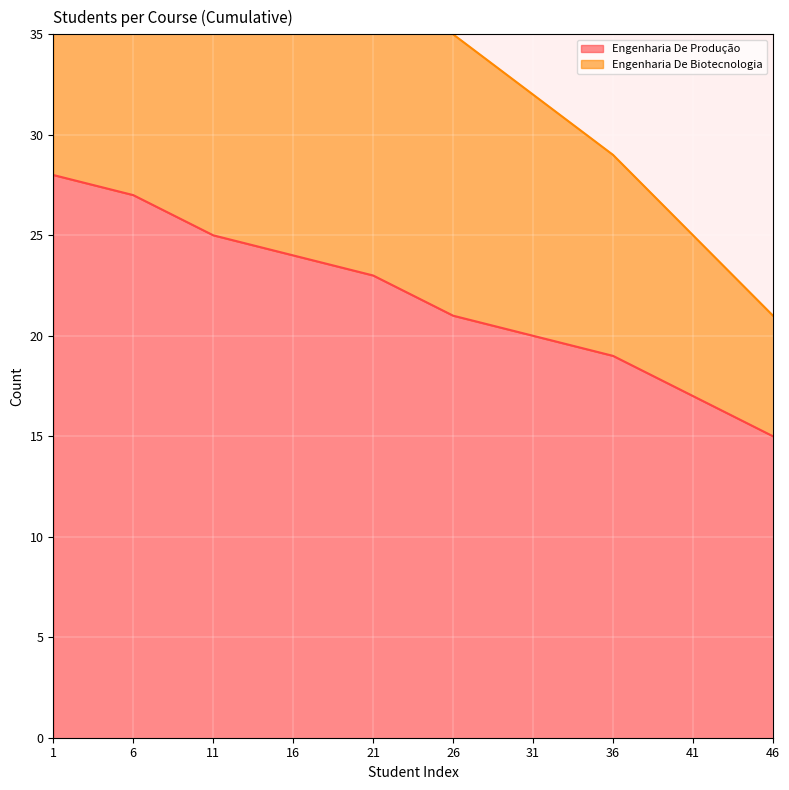

True or false: Engenharia De Biotecnologia and Engenharia De Produção cross at least once.

False